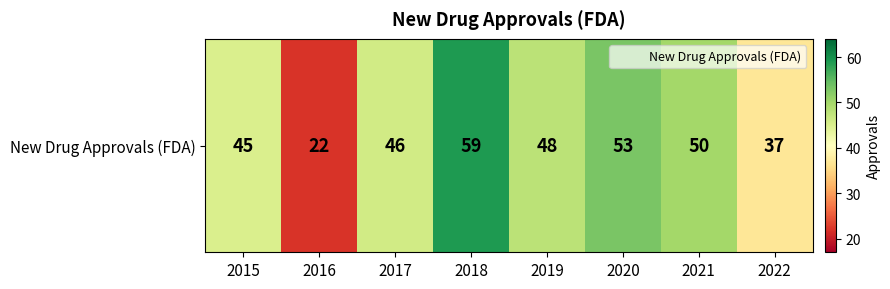

Reading left to right, list all the values displayed in this chart.

2015=45	2016=22	2017=46	2018=59	2019=48	2020=53	2021=50	2022=37